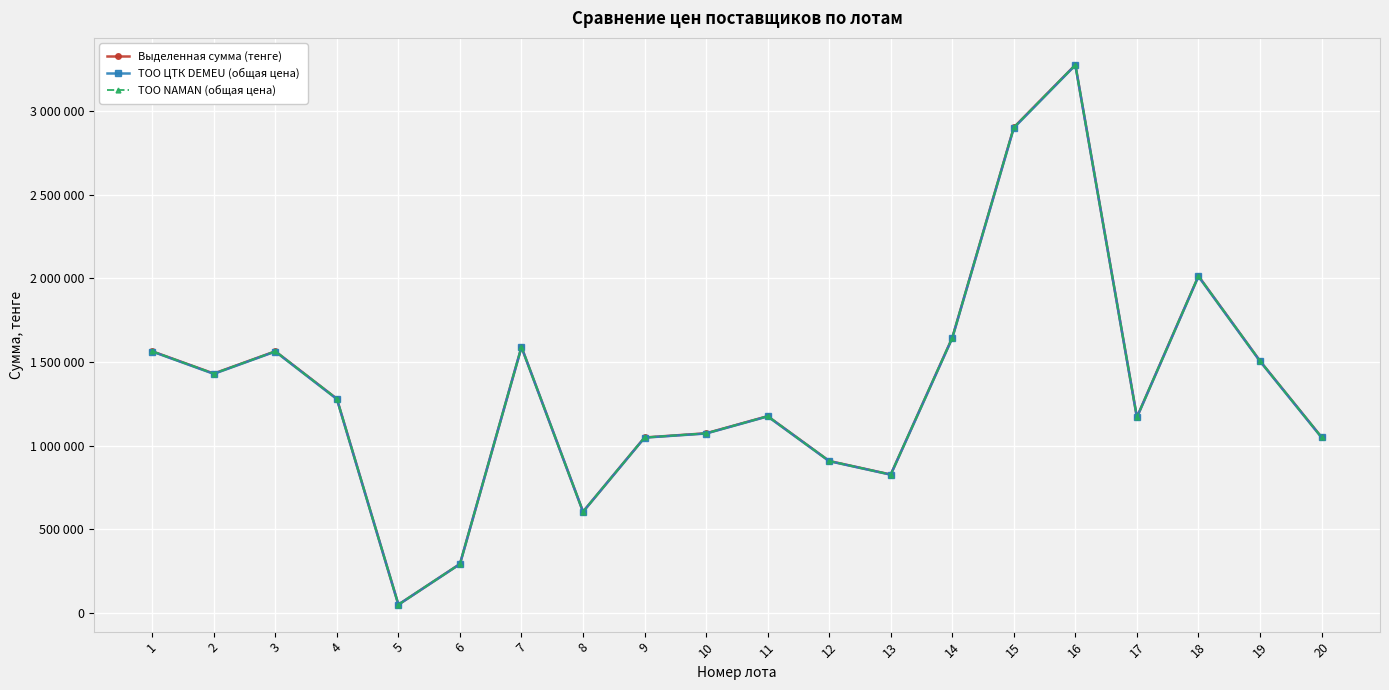

At which label does ТОО ЦТК DEMEU (общая цена) first exceed 1278621?

1